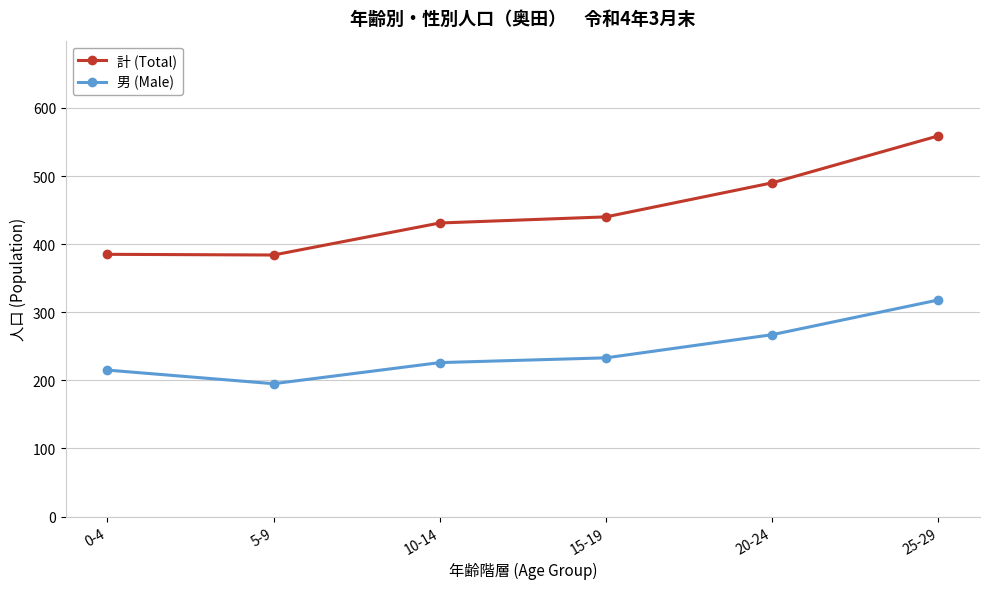

What is the sum of all 計 (Total) values?

2689